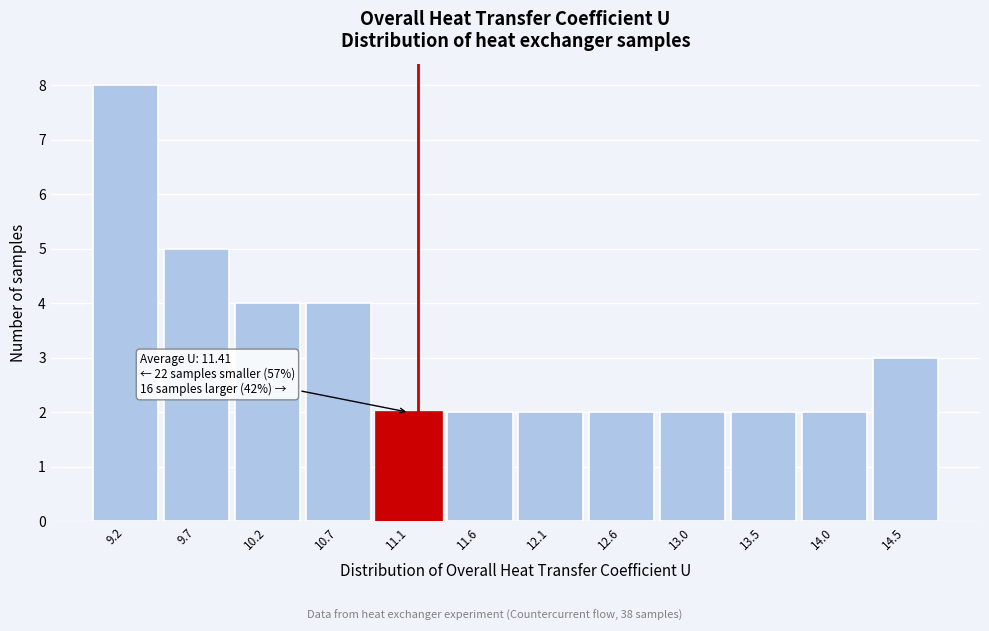

Reading left to right, extract all data points from this chart.

8	5	4	4	2	2	2	2	2	2	2	3